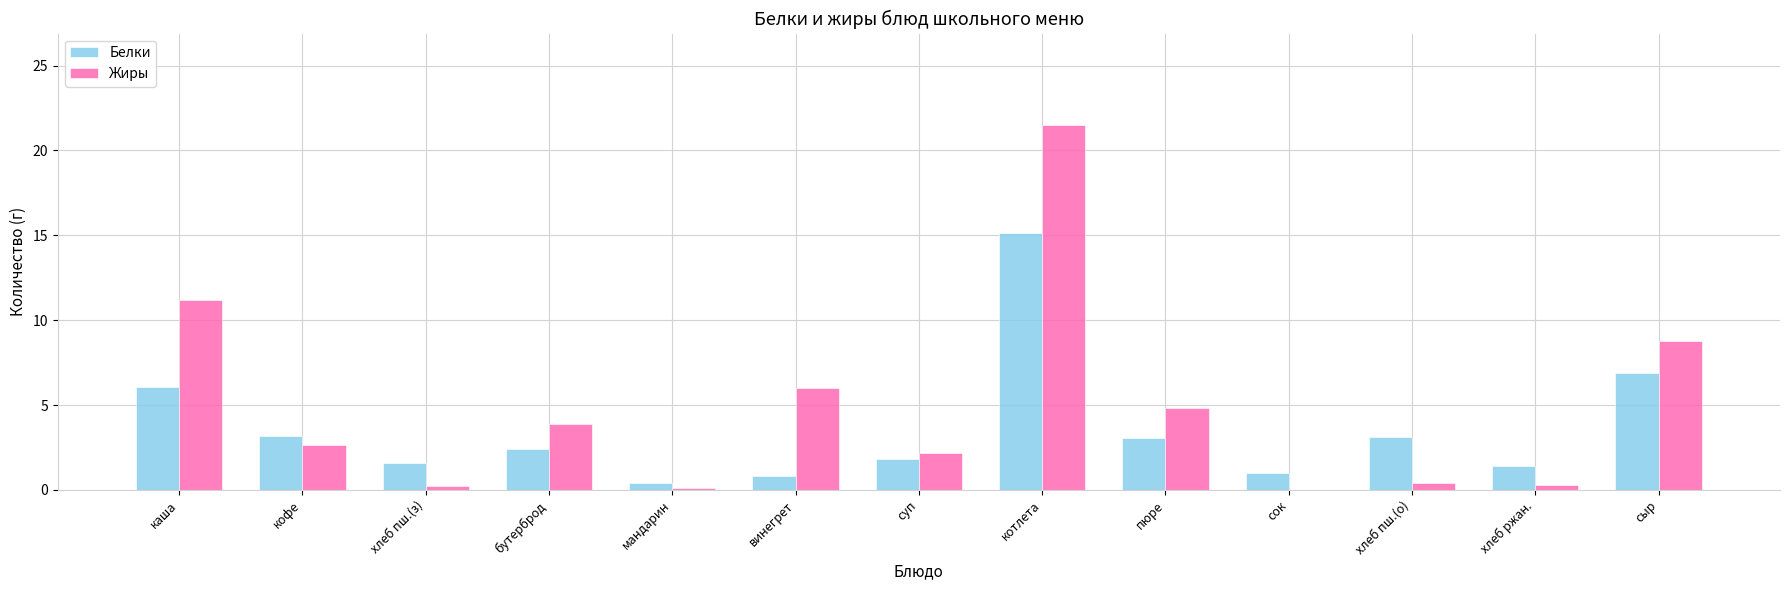

Which series has the largest range (max minus min)?

Жиры